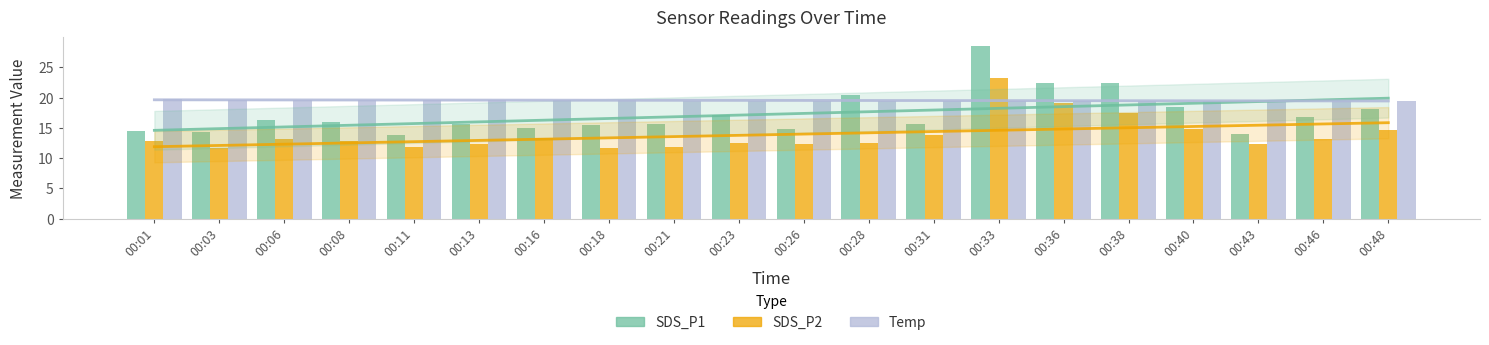

Reading left to right, what are all the values shown in this chart?

SDS_P1: 00:01=14.4	00:03=14.3	00:06=16.4	00:08=15.9	00:11=13.8	00:13=15.6	00:16=15.0	00:18=15.4	00:21=15.7	00:23=17.1	00:26=14.8	00:28=20.4	00:31=15.6	00:33=28.6	00:36=22.4	00:38=22.4	00:40=18.5	00:43=13.9	00:46=16.8	00:48=18.1
SDS_P2: 00:01=12.8	00:03=11.7	00:06=13.2	00:08=12.8	00:11=11.8	00:13=12.4	00:16=13.2	00:18=11.7	00:21=11.8	00:23=12.6	00:26=12.2	00:28=12.5	00:31=13.8	00:33=23.2	00:36=19.2	00:38=17.5	00:40=14.9	00:43=12.3	00:46=13.1	00:48=14.6
Temp: 00:01=19.7	00:03=19.6	00:06=19.6	00:08=19.6	00:11=19.6	00:13=19.6	00:16=19.6	00:18=19.6	00:21=19.5	00:23=19.5	00:26=19.5	00:28=19.5	00:31=19.5	00:33=19.5	00:36=19.5	00:38=19.5	00:40=19.5	00:43=19.5	00:46=19.5	00:48=19.4